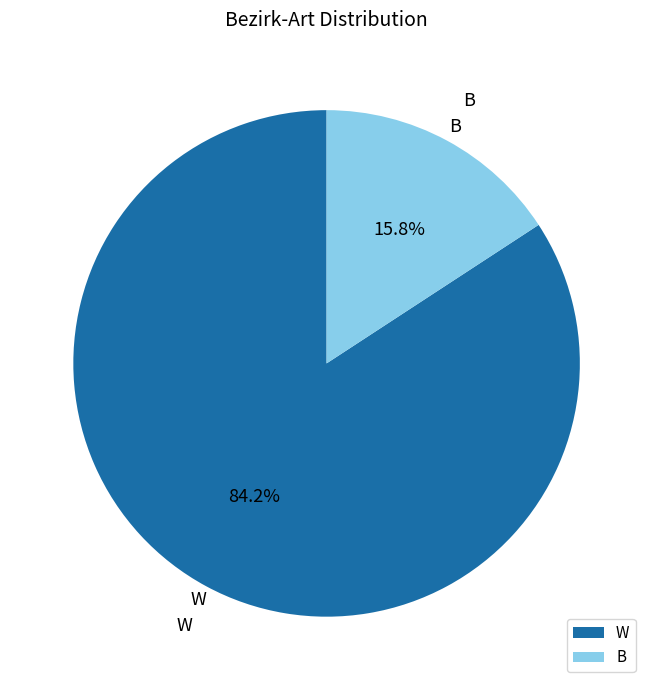

To the nearest percent, what is the difference between the W and B slice percentages?

68%